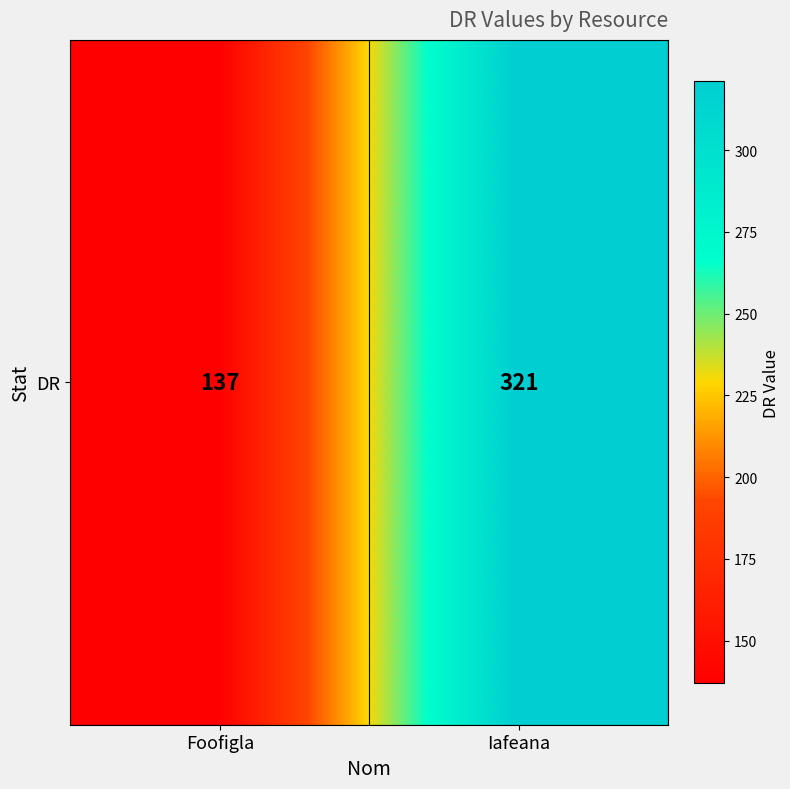

Count the number of categories in the chart.

2